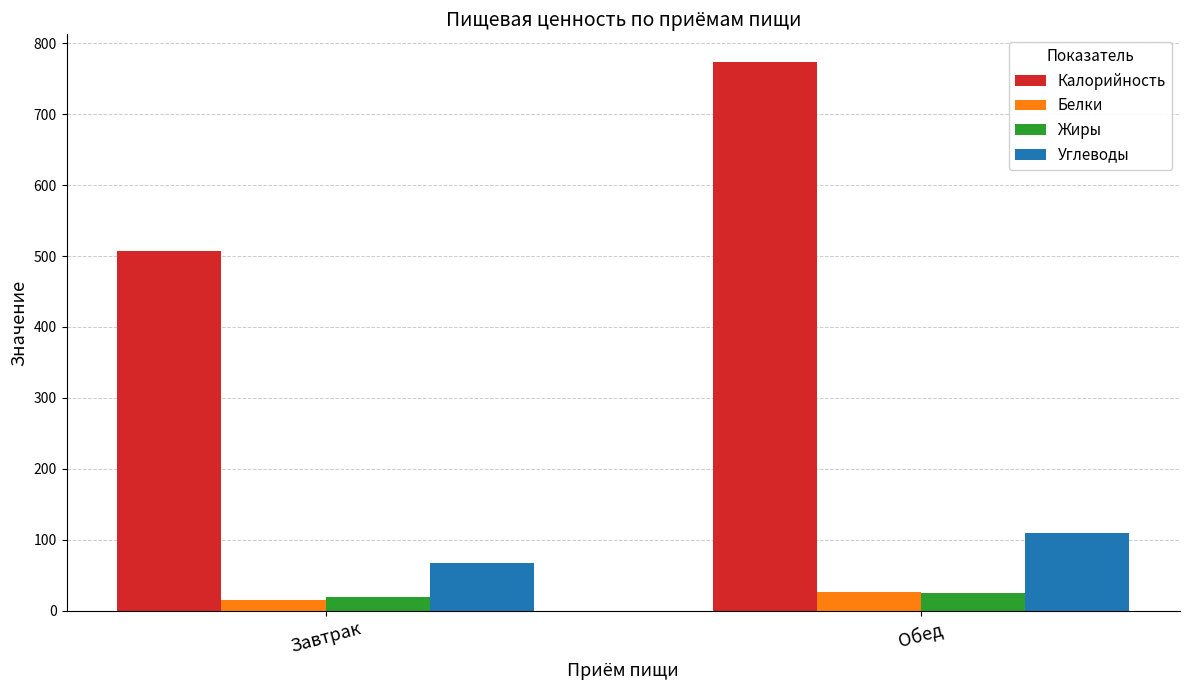

List the labels in order of Углеводы value, largest first.

Обед, Завтрак